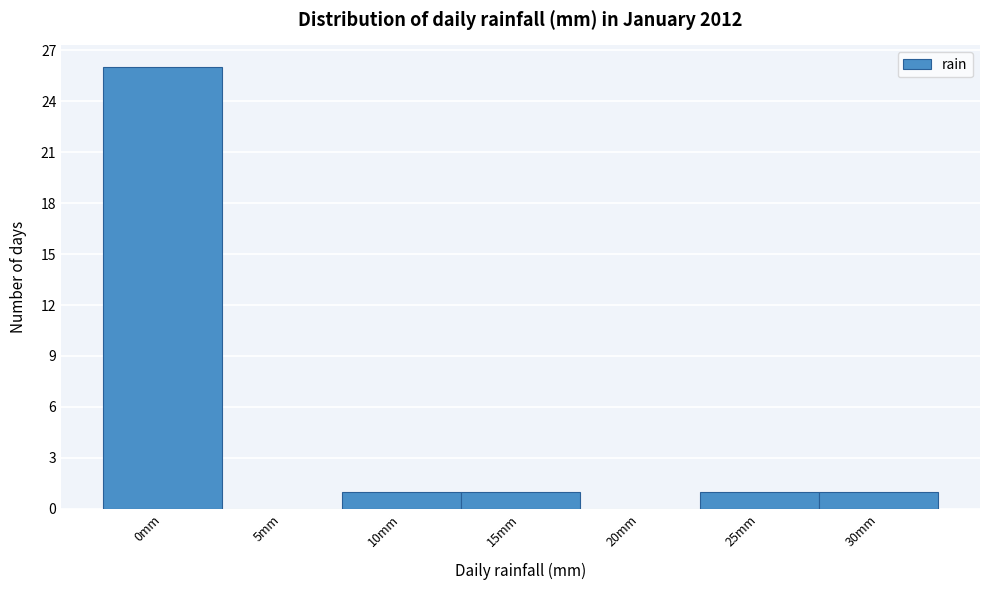

Reading left to right, extract all data points from this chart.

0mm=26	5mm=0	10mm=1	15mm=1	20mm=0	25mm=1	30mm=1